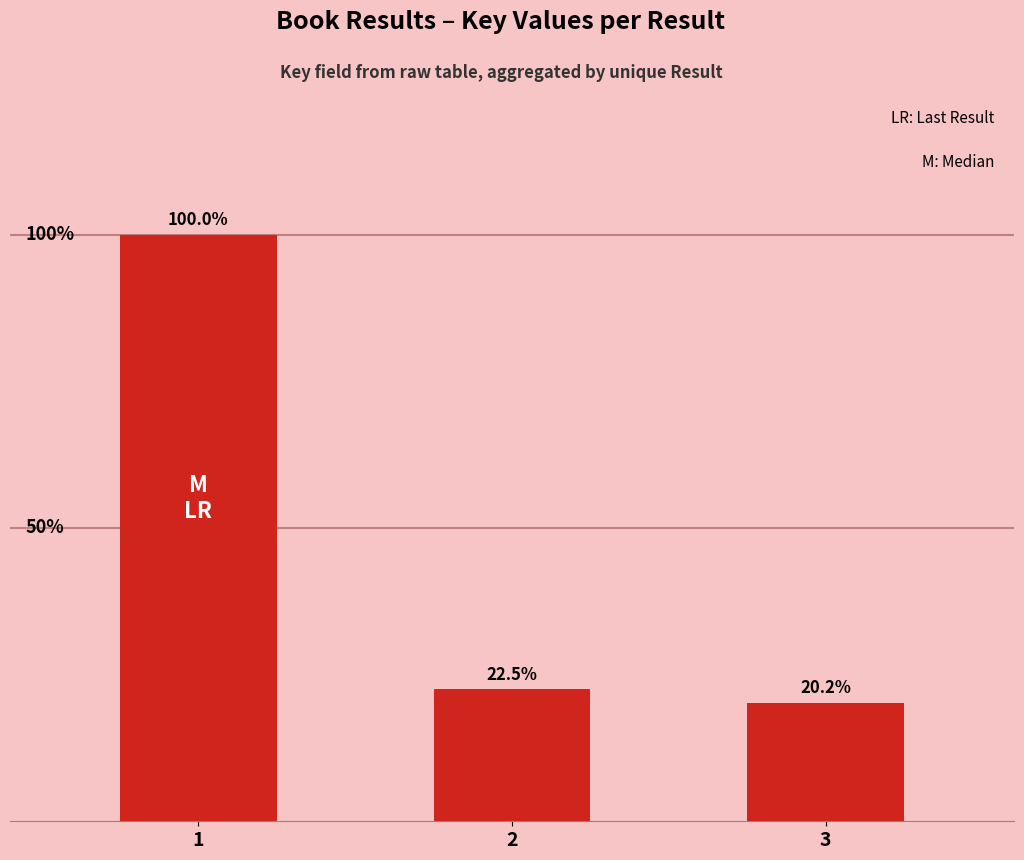

At which label does the data first exceed 481312349?

1